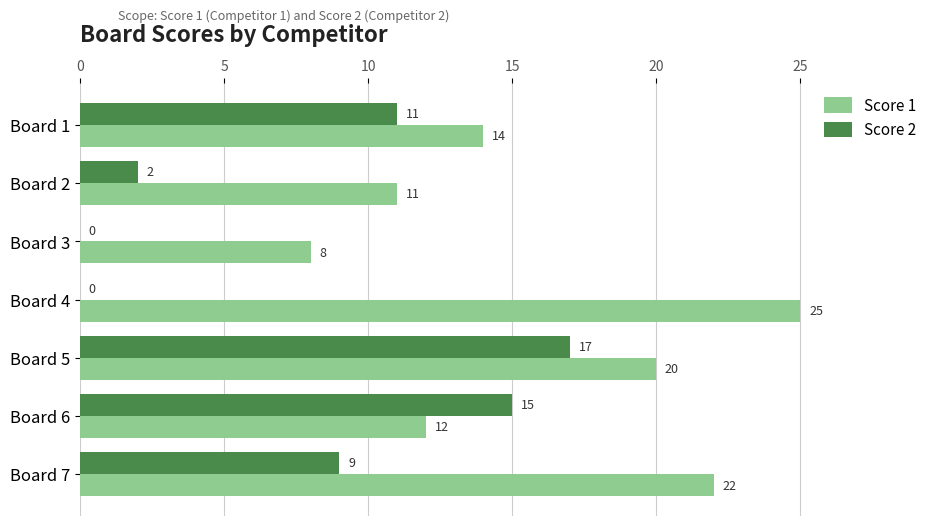

What is the total value across all series at Board 2?

13